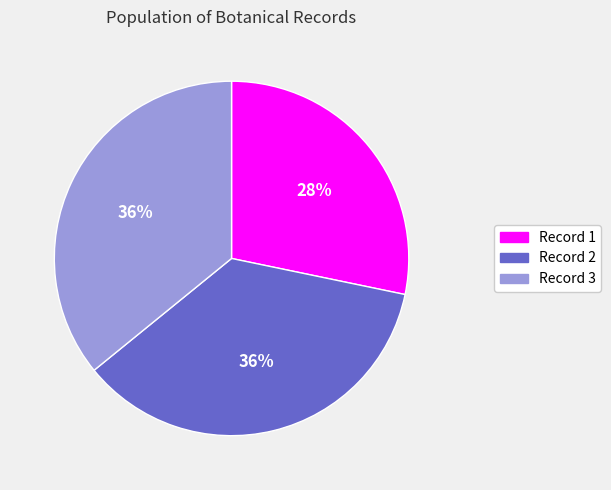

Approximately how many times larger is the value at Record 3 compared to Record 1?

1.3